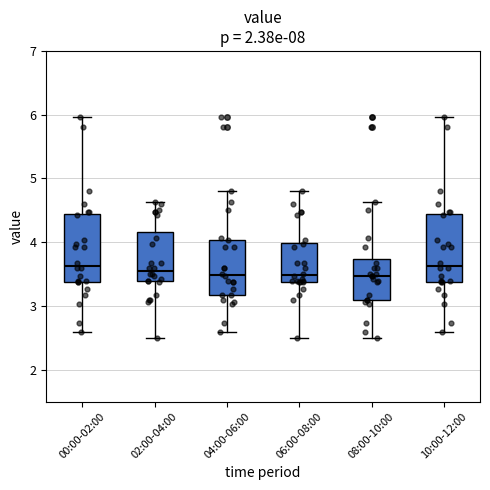

Reading left to right, transcribe this box plot: for each box, give where its median line is, the range the box spans, and where its two whiskers end, as read against the y-axis. The values are not printed on the chart, so give them approximately, as read against the axis.

00:00-02:00: median 3.6, box 3.4 to 4.4, whiskers 2.6 to 6.0
02:00-04:00: median 3.6, box 3.4 to 4.2, whiskers 2.5 to 4.6
04:00-06:00: median 3.5, box 3.2 to 4.0, whiskers 2.6 to 4.8
06:00-08:00: median 3.5, box 3.4 to 4.0, whiskers 2.5 to 4.8
08:00-10:00: median 3.5, box 3.1 to 3.7, whiskers 2.5 to 4.6
10:00-12:00: median 3.6, box 3.4 to 4.4, whiskers 2.6 to 6.0